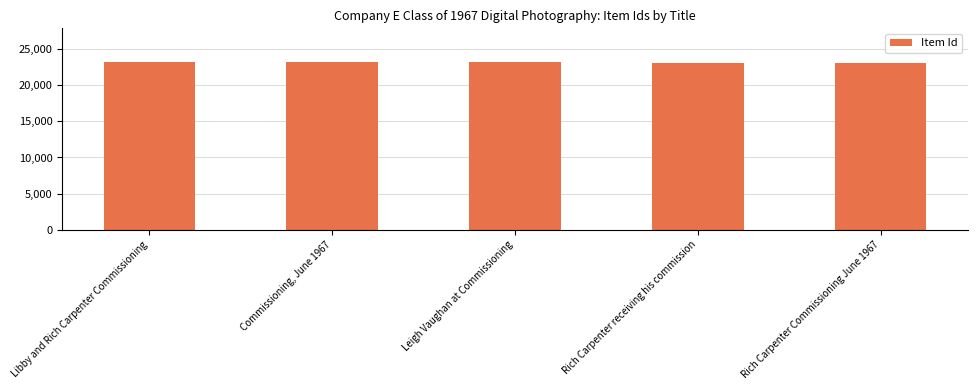

The value at Libby and Rich Carpenter Commissioning is 23243. True or false?

True